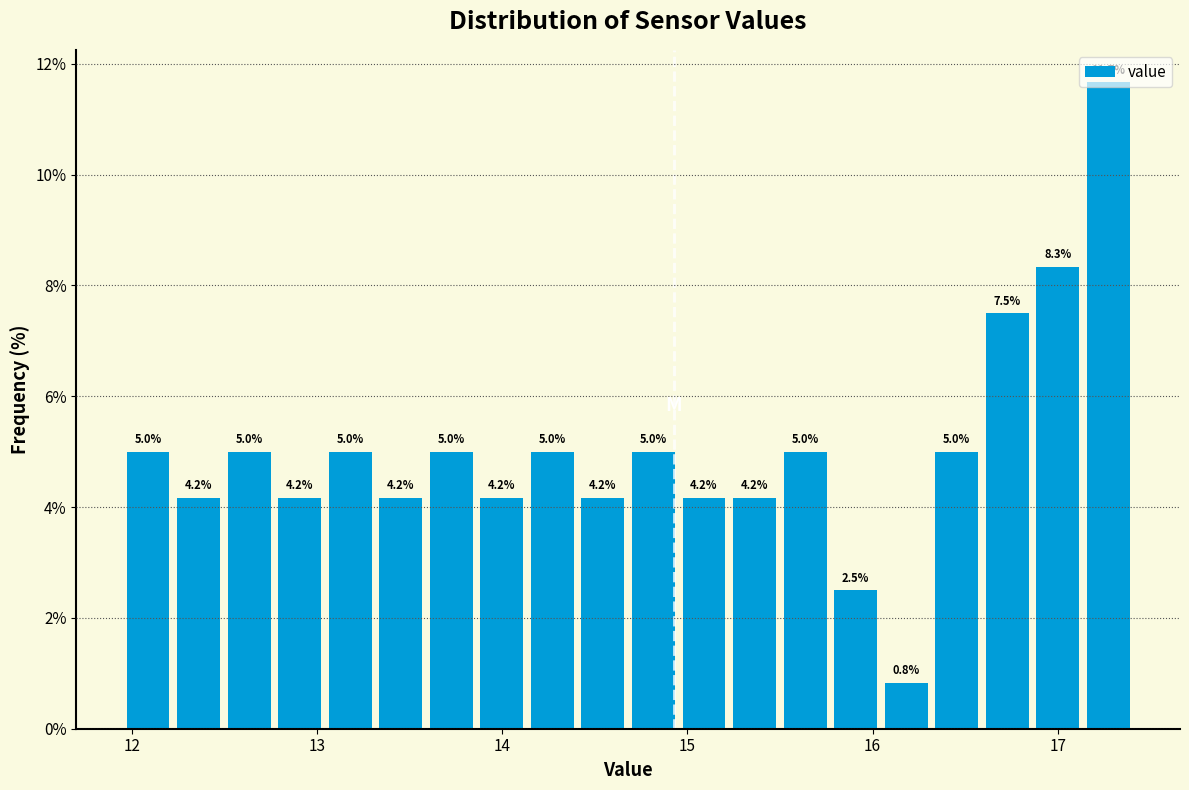

Read against the x-axis, roughly where is the centre of the tallest bar?

17.3